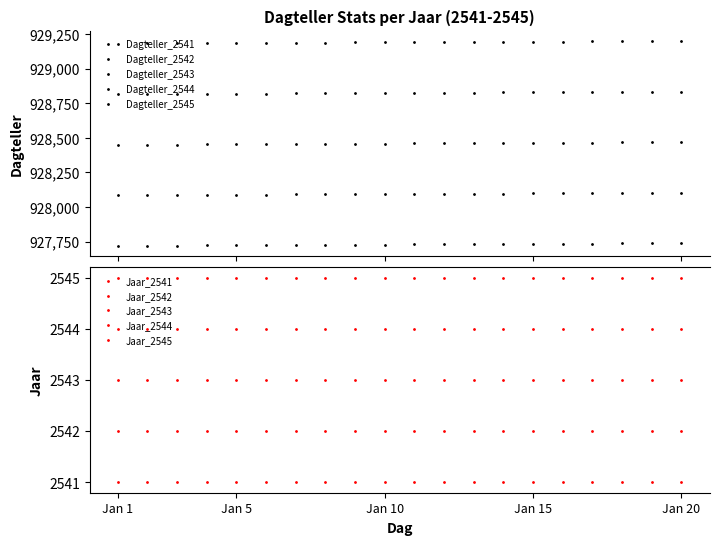

What is the value of the Dagteller_2542 point at the 16th from the left?

928099